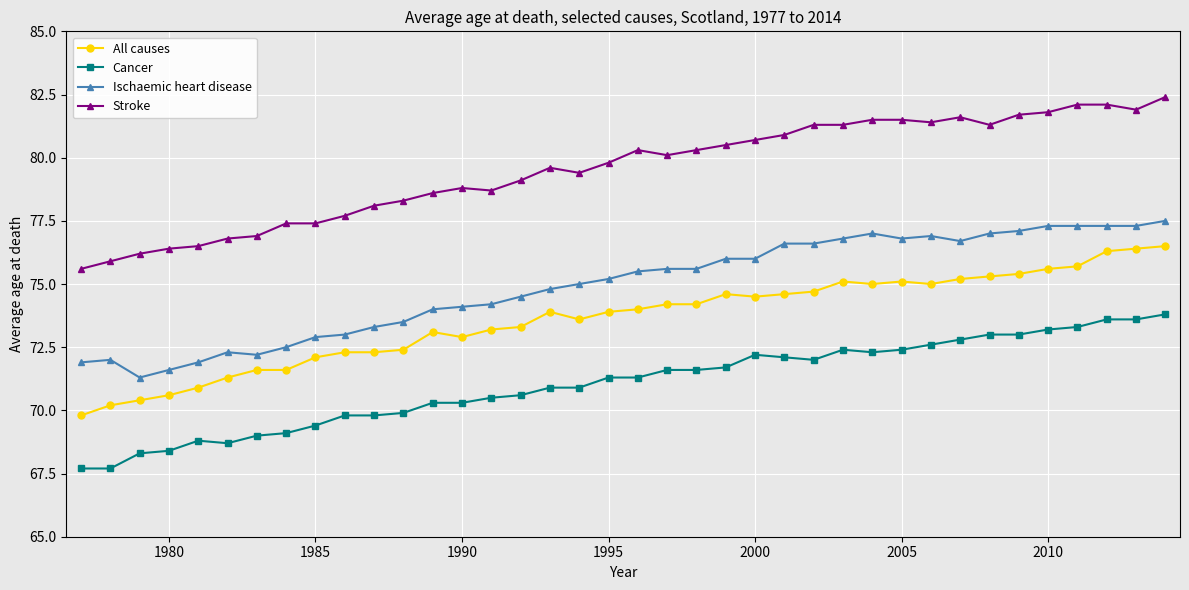

Rank the series by their maximum value, from highest to lowest.

Stroke, Ischaemic heart disease, All causes, Cancer